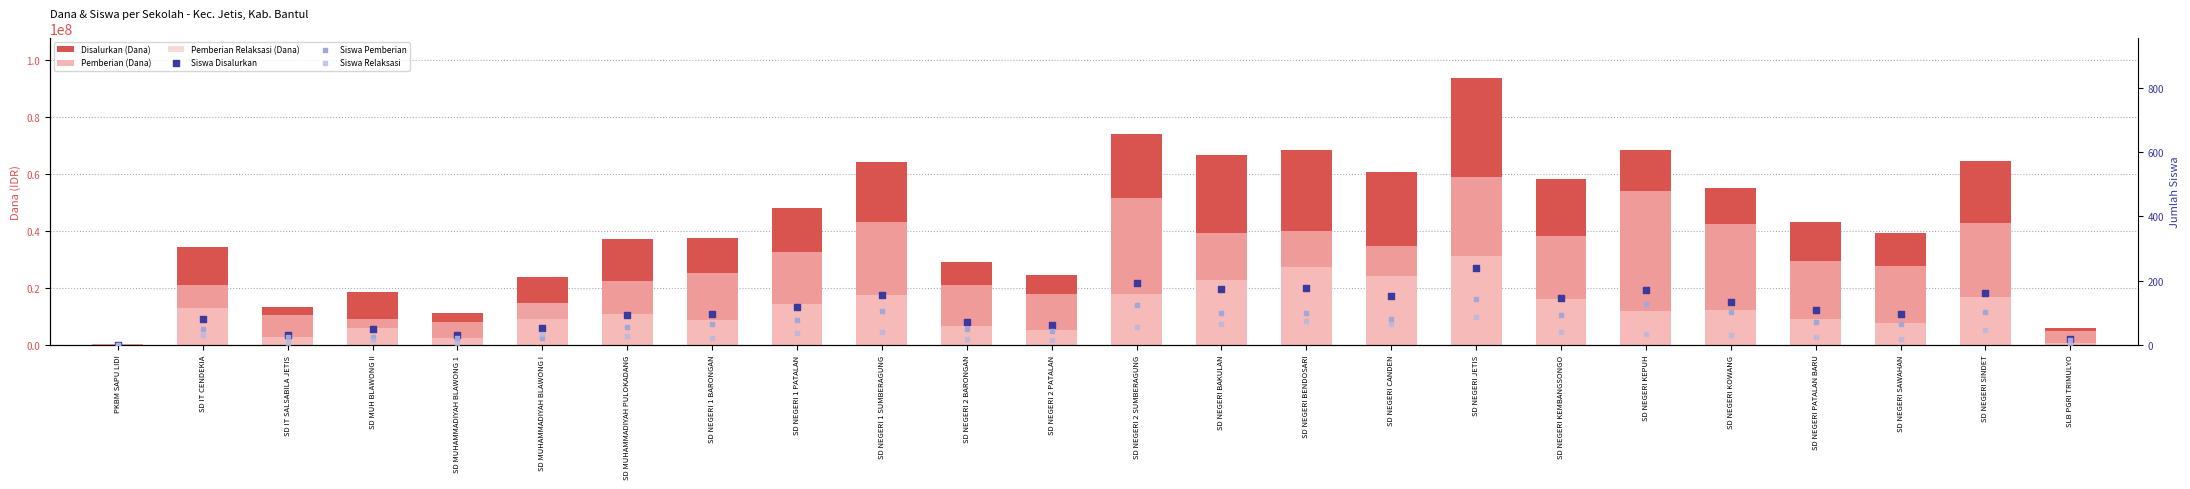

At which category is the sum across all series the highest?

SD NEGERI JETIS